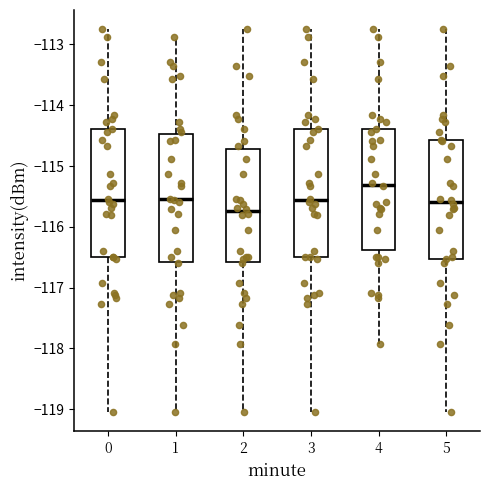

Reading left to right, read every box against the y-axis: the position of its median line, the range the box covers, and the ends of its whiskers. The values are not printed on the chart, so give them approximately, as read against the axis.

0: median -115.6, box -116.5 to -114.4, whiskers -119.0 to -112.7
1: median -115.6, box -116.6 to -114.5, whiskers -119.0 to -112.9
2: median -115.7, box -116.6 to -114.7, whiskers -119.0 to -112.7
3: median -115.6, box -116.5 to -114.4, whiskers -119.0 to -112.7
4: median -115.3, box -116.4 to -114.4, whiskers -117.9 to -112.7
5: median -115.6, box -116.5 to -114.6, whiskers -119.0 to -112.7